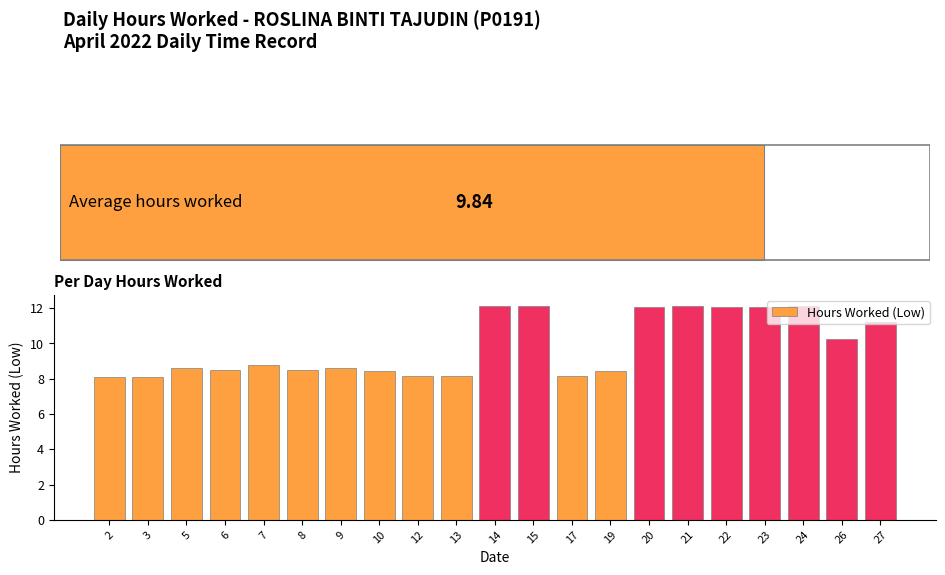

The chart shows a value of 13.1 at 8. True or false?

False